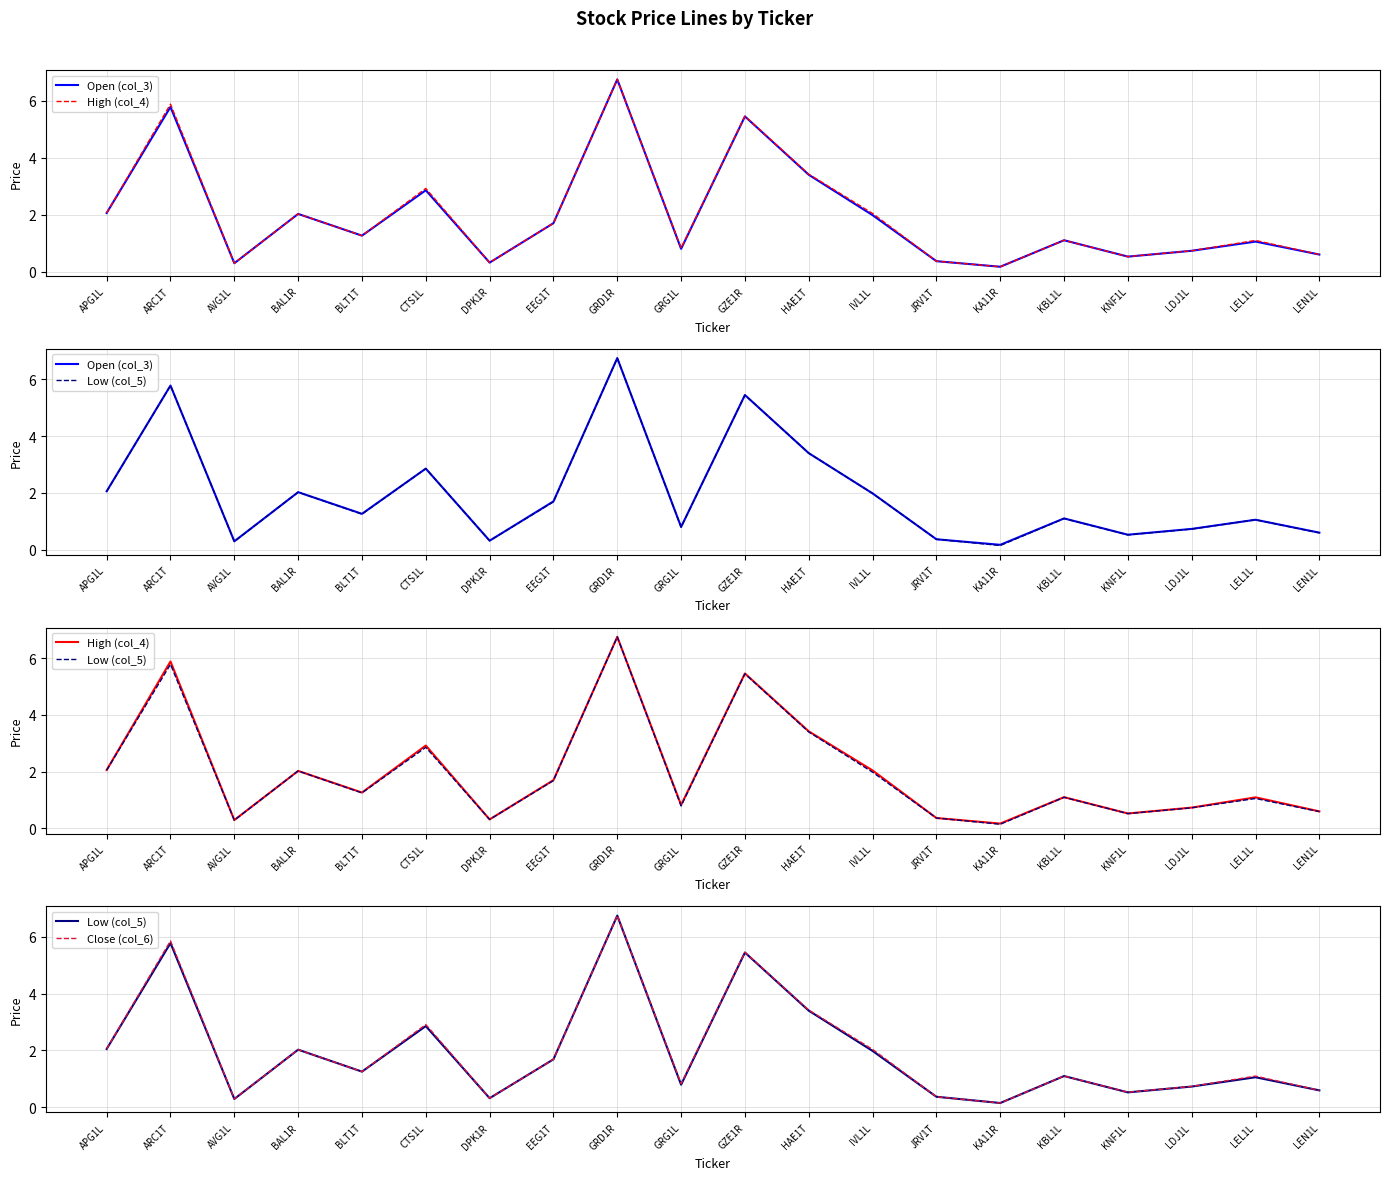

Reading right to left, list all the values displayed in this chart.

Open (col_3): LEN1L=0.6	LEL1L=1.1	LDJ1L=0.7	KNF1L=0.5	KBL1L=1.1	KA11R=0.2	JRV1T=0.4	IVL1L=2.0	HAE1T=3.4	GZE1R=5.4	GRG1L=0.8	GRD1R=6.8	EEG1T=1.7	DPK1R=0.3	CTS1L=2.9	BLT1T=1.3	BAL1R=2.0	AVG1L=0.3	ARC1T=5.8	APG1L=2.1
High (col_4): LEN1L=0.6	LEL1L=1.1	LDJ1L=0.7	KNF1L=0.5	KBL1L=1.1	KA11R=0.2	JRV1T=0.4	IVL1L=2.0	HAE1T=3.4	GZE1R=5.5	GRG1L=0.8	GRD1R=6.8	EEG1T=1.7	DPK1R=0.3	CTS1L=2.9	BLT1T=1.3	BAL1R=2.0	AVG1L=0.3	ARC1T=5.9	APG1L=2.1
Low (col_5): LEN1L=0.6	LEL1L=1.1	LDJ1L=0.7	KNF1L=0.5	KBL1L=1.1	KA11R=0.1	JRV1T=0.4	IVL1L=2.0	HAE1T=3.4	GZE1R=5.4	GRG1L=0.8	GRD1R=6.8	EEG1T=1.7	DPK1R=0.3	CTS1L=2.9	BLT1T=1.3	BAL1R=2.0	AVG1L=0.3	ARC1T=5.8	APG1L=2.0
Close (col_6): LEN1L=0.6	LEL1L=1.1	LDJ1L=0.7	KNF1L=0.5	KBL1L=1.1	KA11R=0.1	JRV1T=0.4	IVL1L=2.0	HAE1T=3.4	GZE1R=5.5	GRG1L=0.8	GRD1R=6.8	EEG1T=1.7	DPK1R=0.3	CTS1L=2.9	BLT1T=1.3	BAL1R=2.0	AVG1L=0.3	ARC1T=5.9	APG1L=2.1